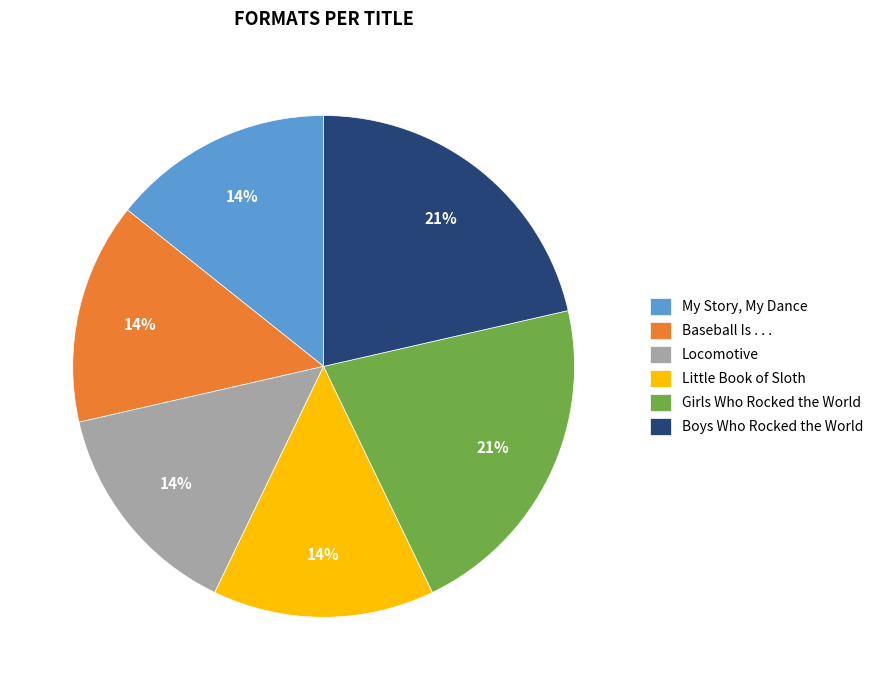

What is the ratio of the value at Baseball Is . . . to the value at Girls Who Rocked the World?

0.7